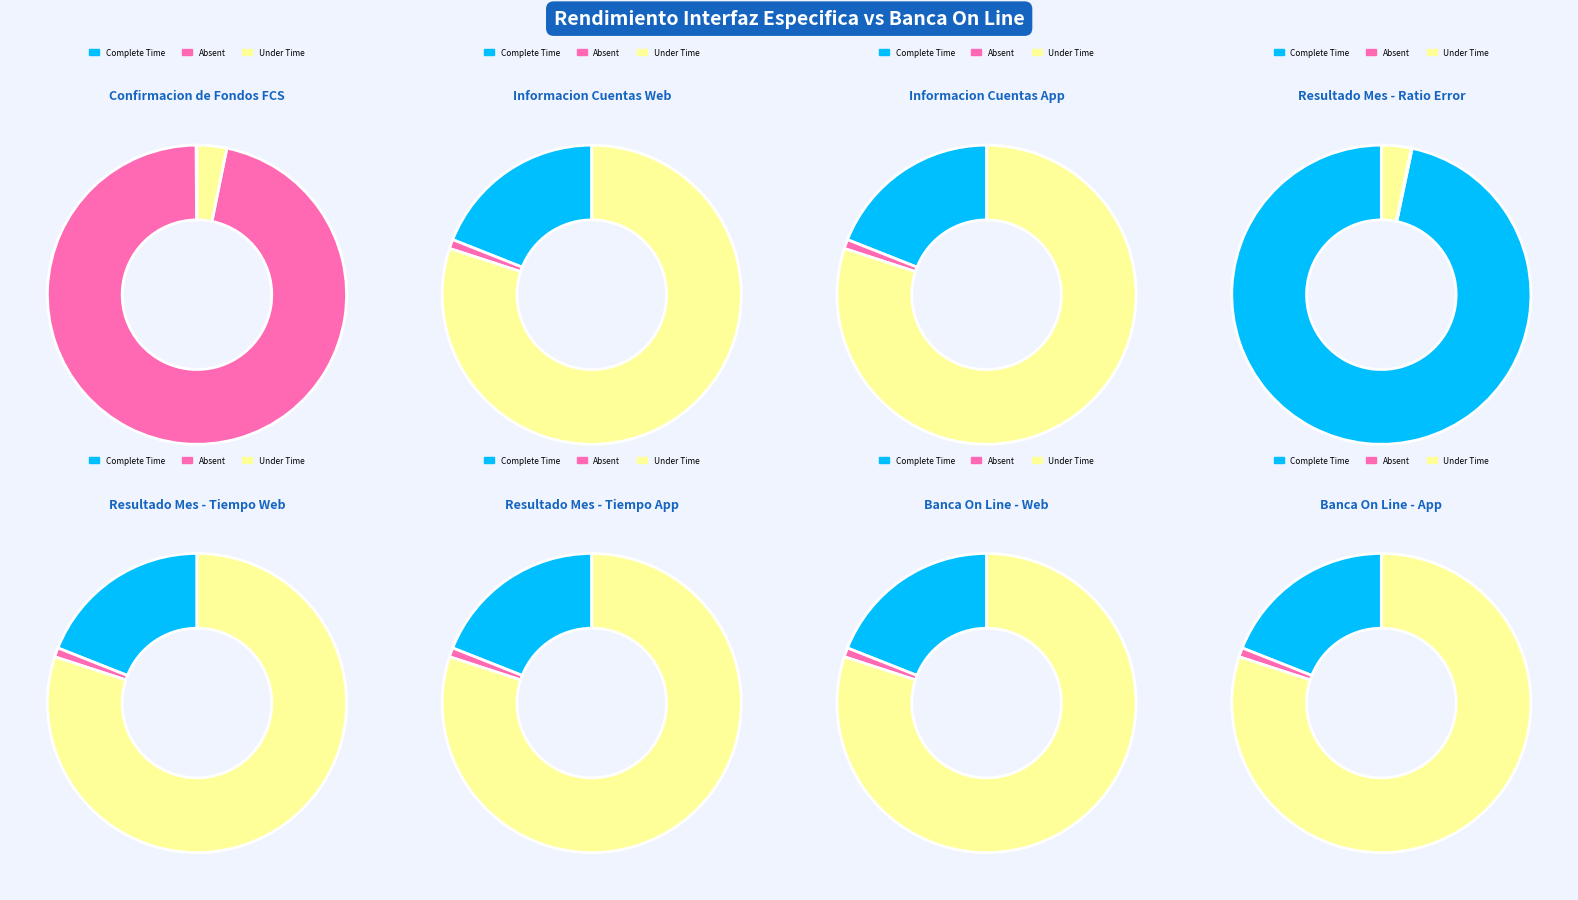

Do Tiempo medio respuesta and Resultado Mes together represent more than half of the pie?

No